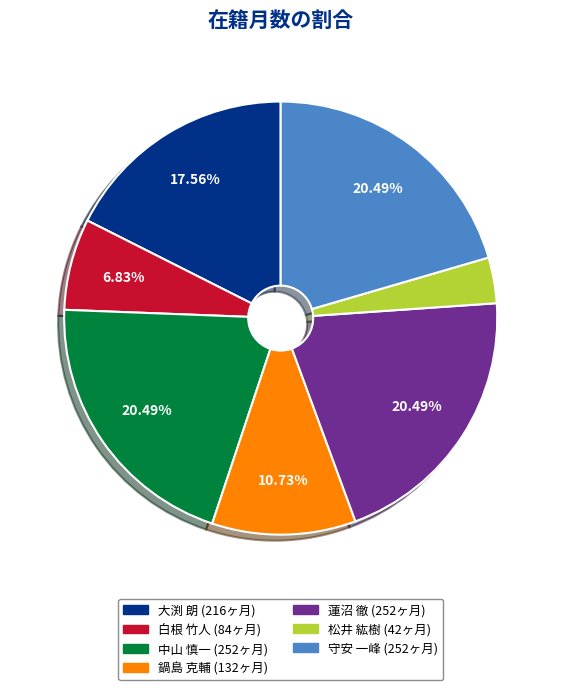

To the nearest percent, what portion does 蓮沼 徹 represent?

20%